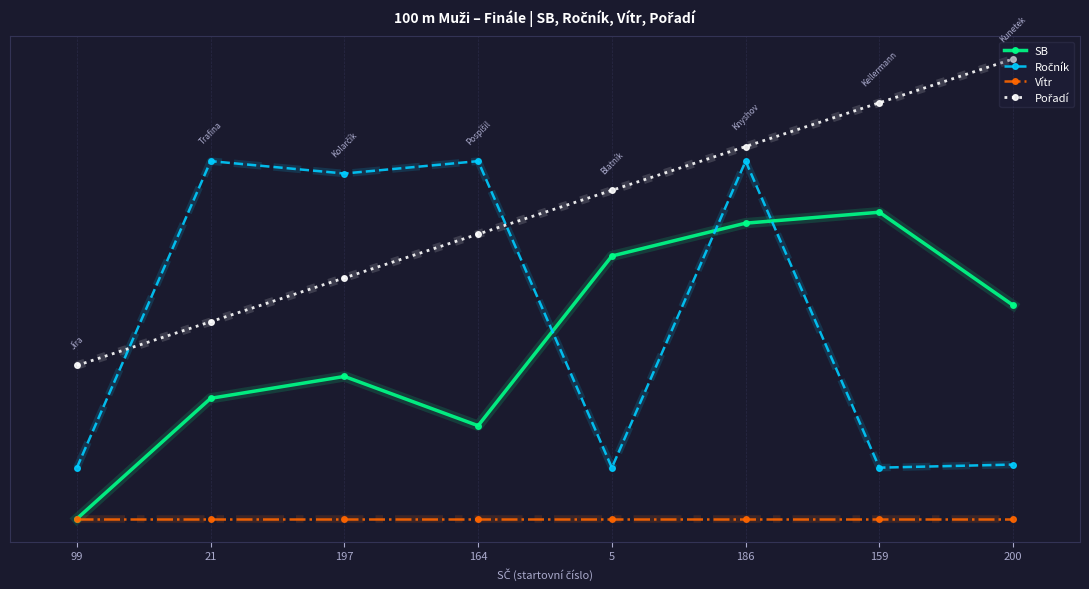

Does the chart have visible grid lines?

Yes